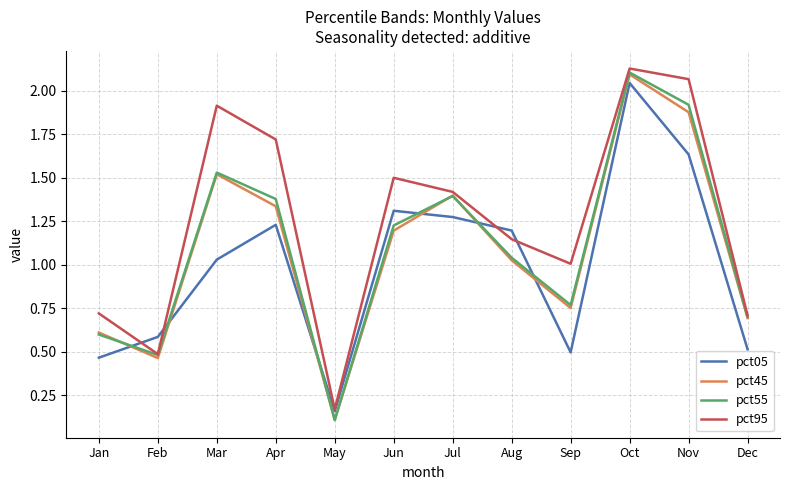

Where is pct95 nearest to the value 1?

Sep